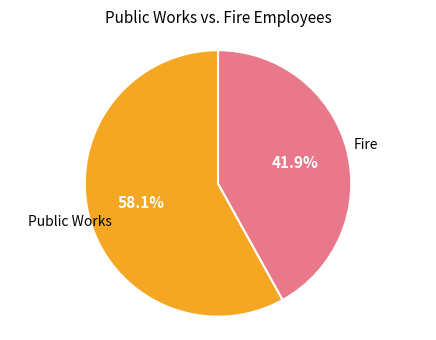

Is there a majority slice in this chart?

Yes